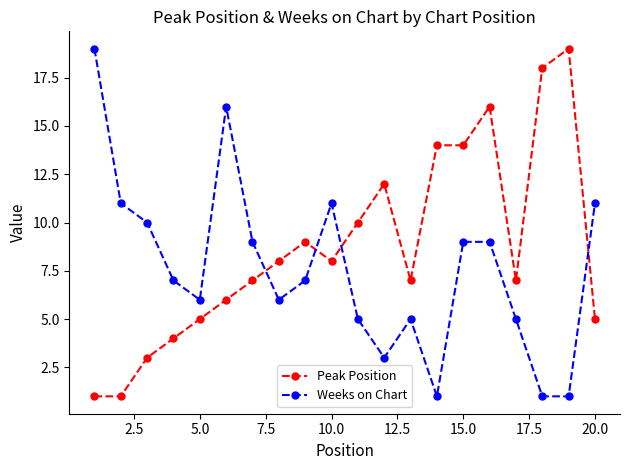

What is the value of the Weeks on Chart point at the 2nd from the left?

11